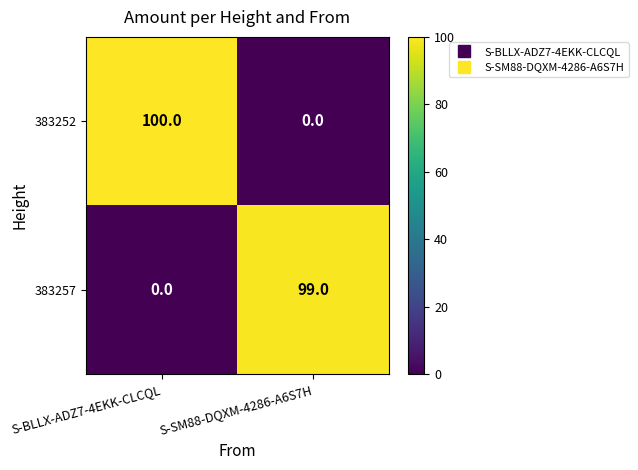

How many positive values does the 383257 series have?

1